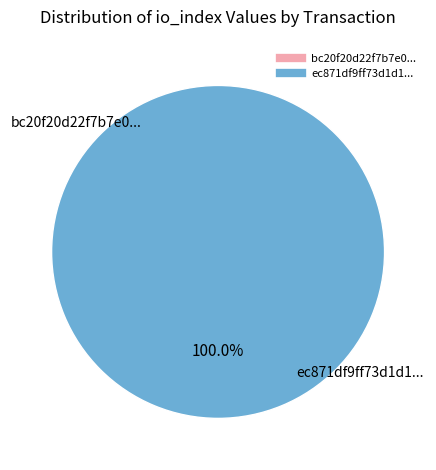

Between tx_hash_1 and tx_hash_0, which is larger?

tx_hash_1